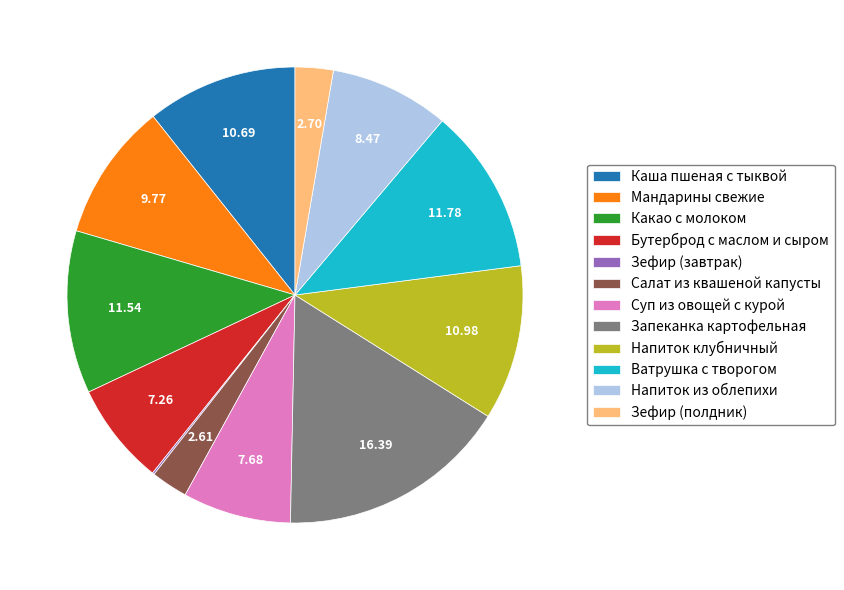

True or false: Суп из овощей с курой accounts for 8% of the total.

True